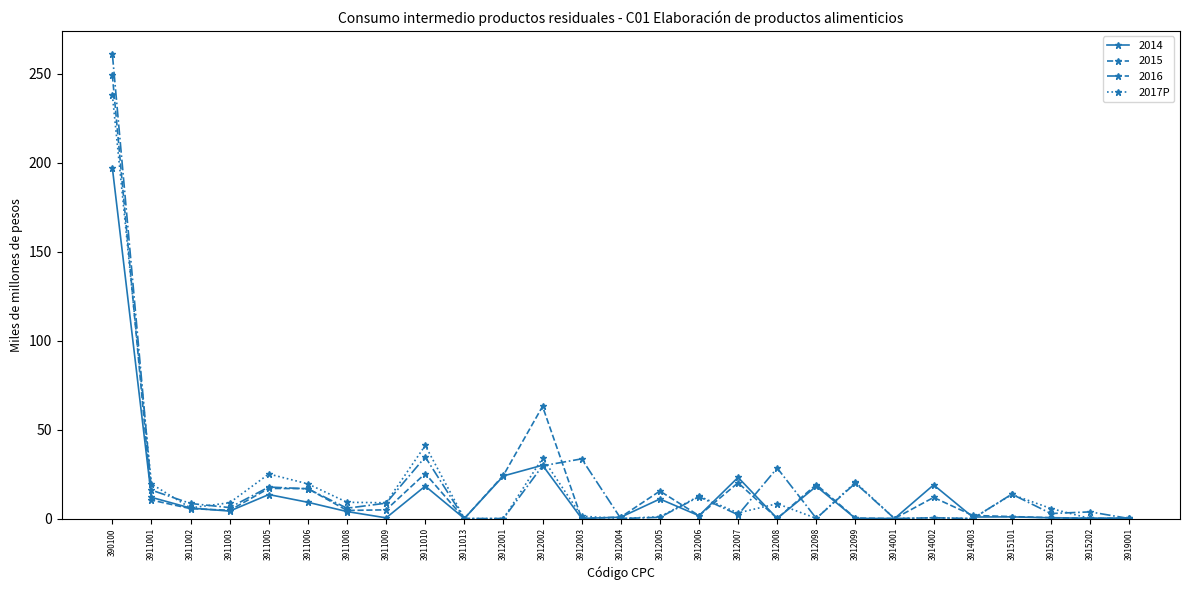

What is the greatest value displayed?

261.0